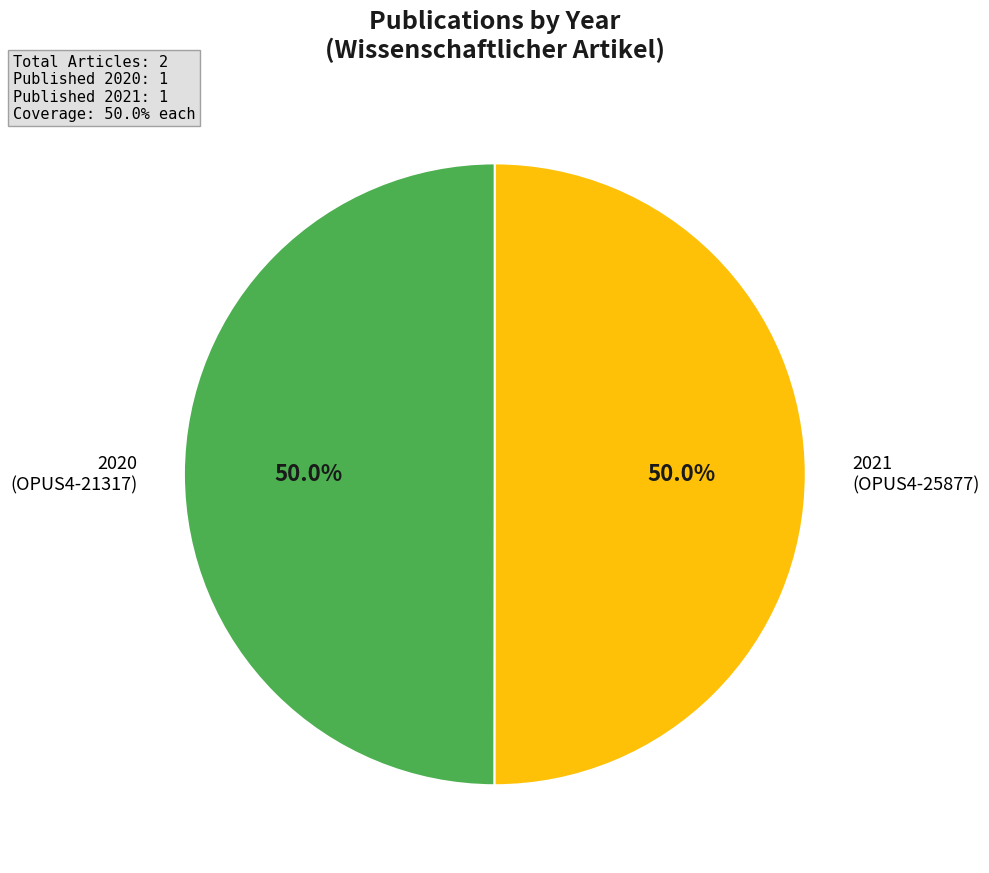

Which slice is the largest?

OPUS4-25877